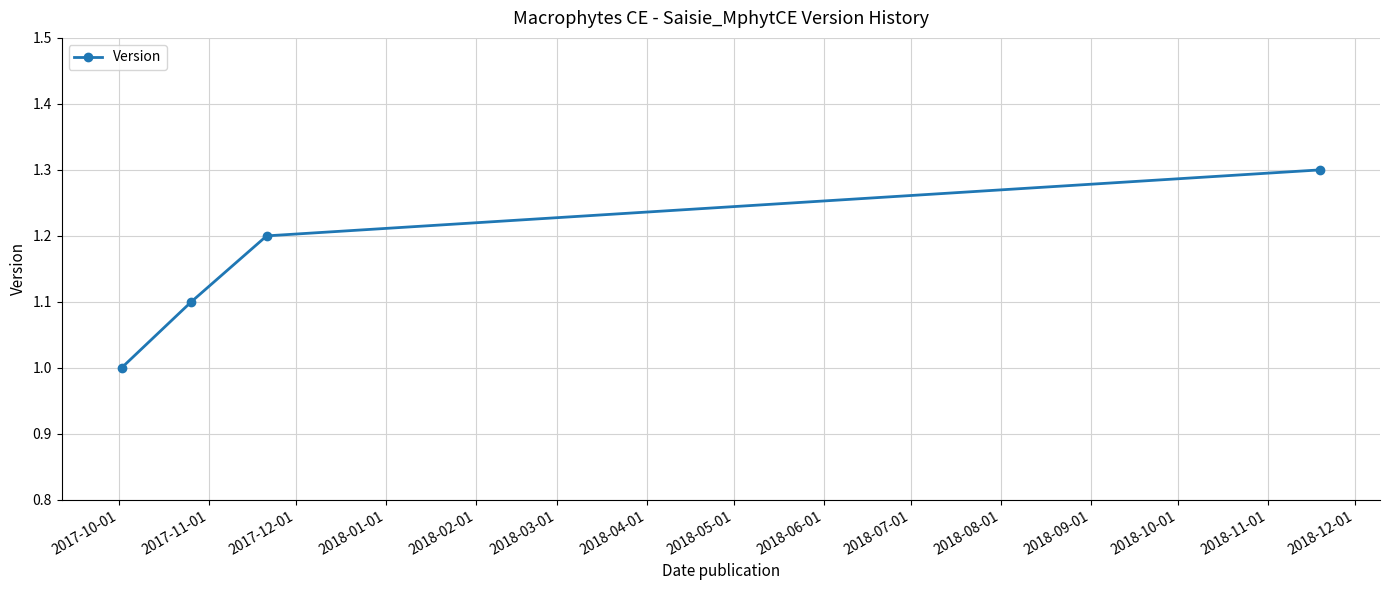

What is the difference between the maximum and minimum values?

0.3